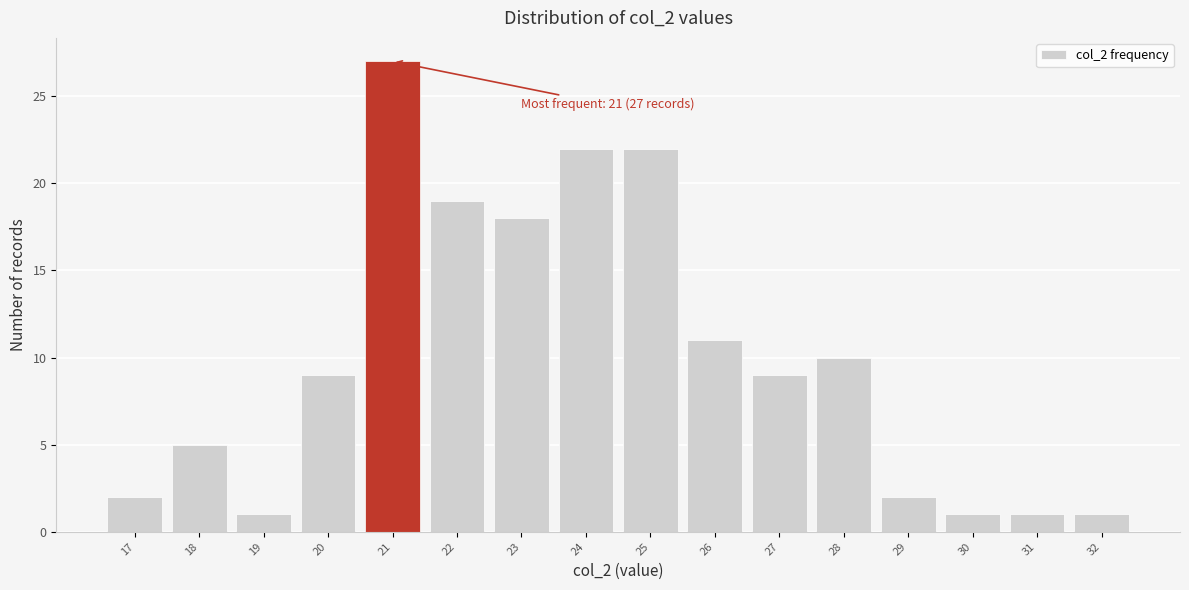

Which range on the x-axis has the tallest bar?

20.5 to 21.5